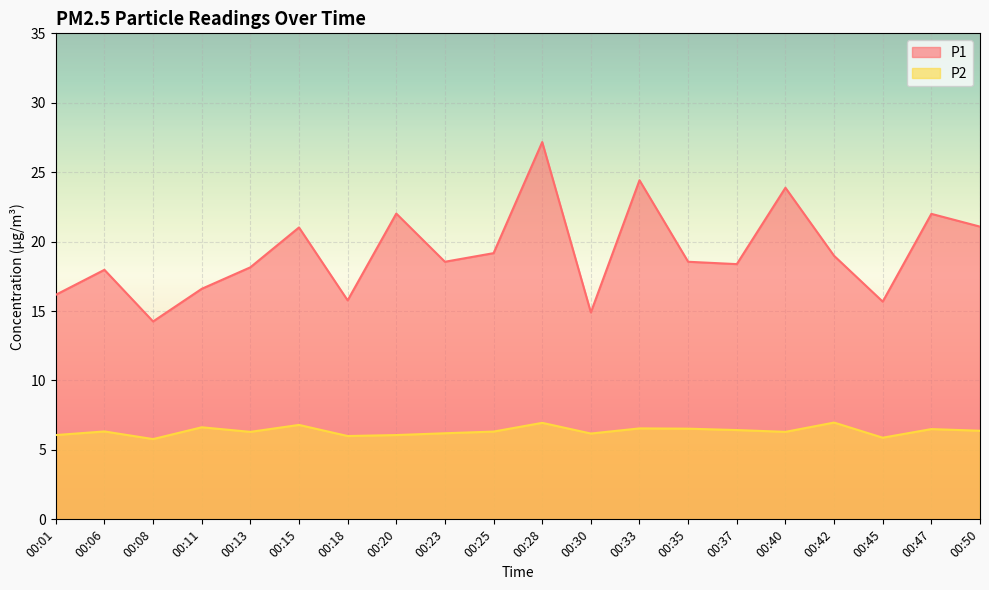

List the series in order of their overall mean, lowest first.

P2, P1